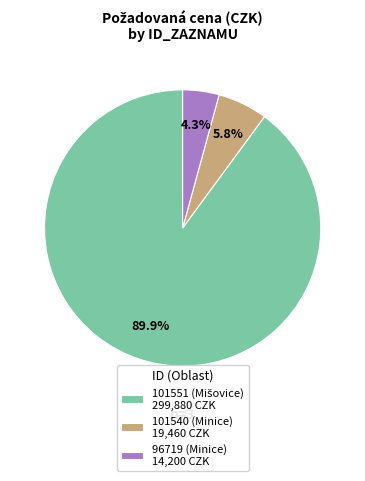

How many segments does this pie chart have?

3